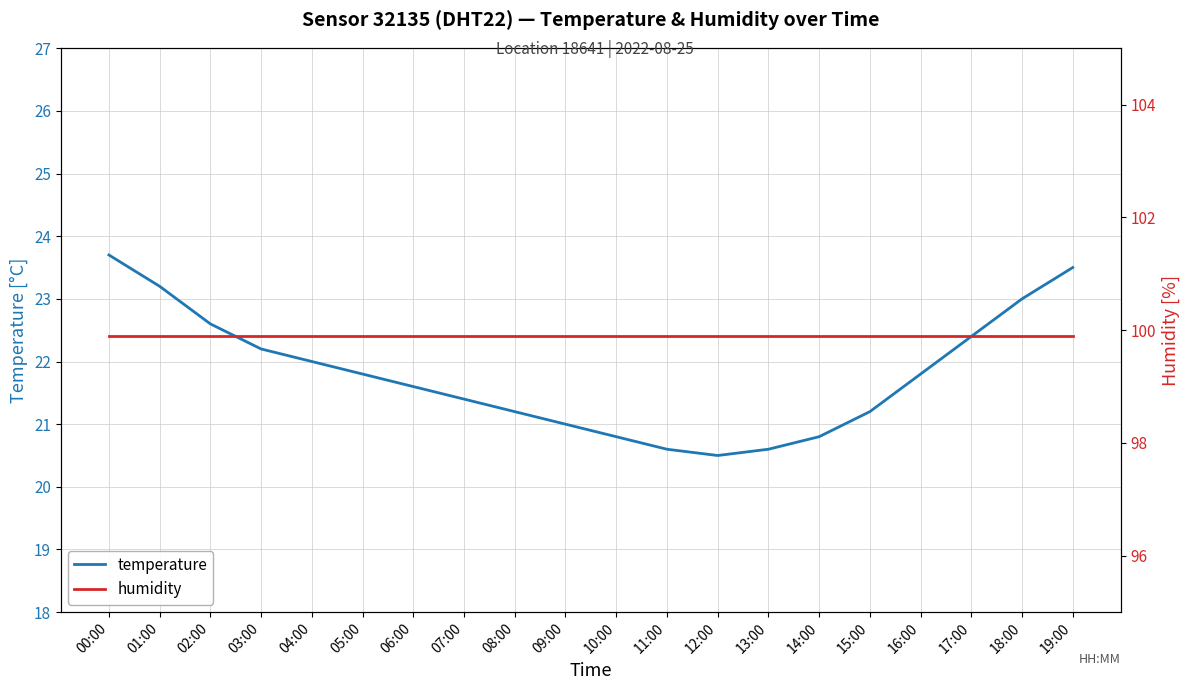

What is the sum of the temperature values at 09:00 and 07:00?

42.4